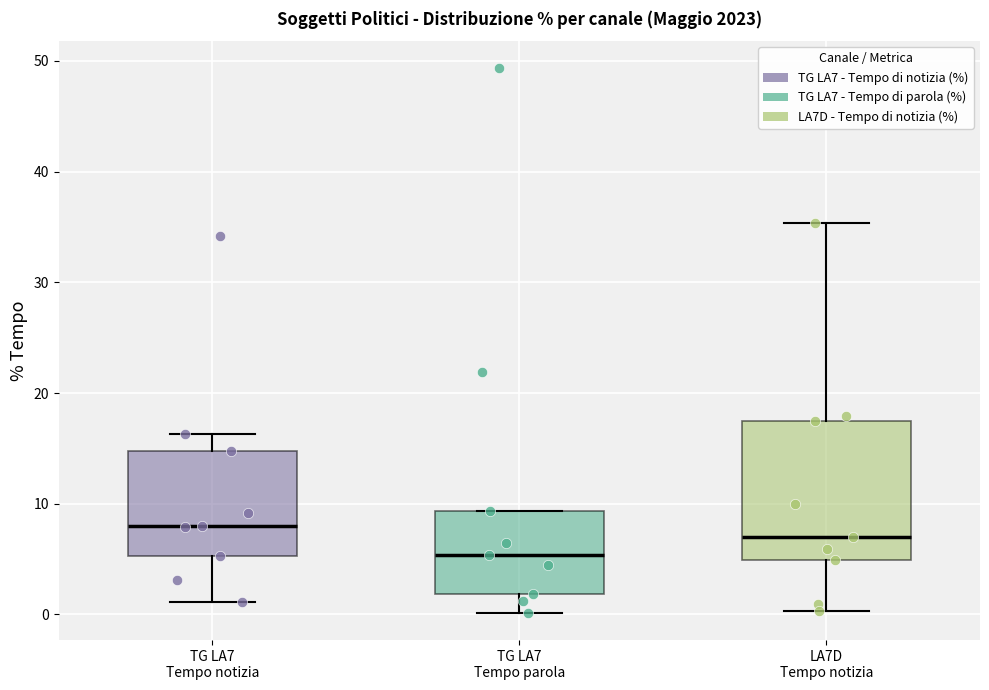

Reading left to right, read every box against the y-axis: the position of its median line, the range the box covers, and the ends of its whiskers. The values are not printed on the chart, so give them approximately, as read against the axis.

TG LA7 Tempo notizia: median 8, box 5 to 15, whiskers 1 to 16
TG LA7 Tempo parola: median 5, box 2 to 9, whiskers 0 to 9
LA7D Tempo notizia: median 7, box 5 to 18, whiskers 0 to 35